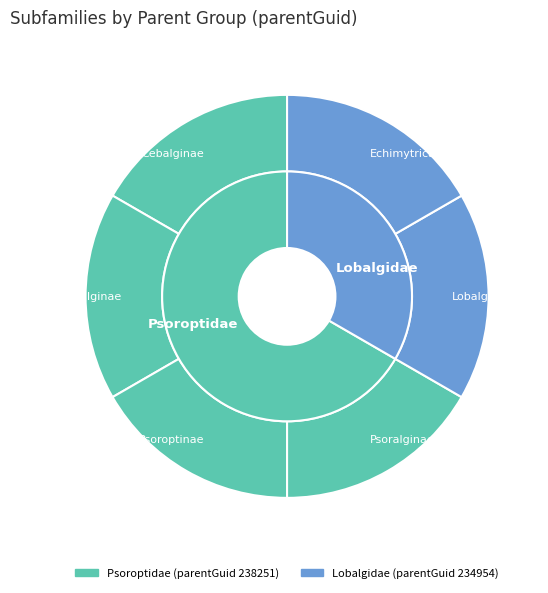

How much of the chart is everything except Psoralginae?

83.3%